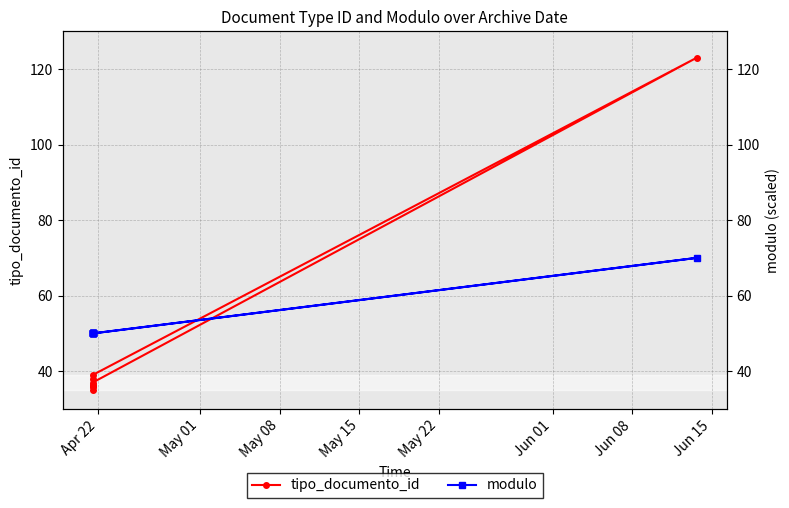

What is the label of the 7th point from the left?

Jun 08